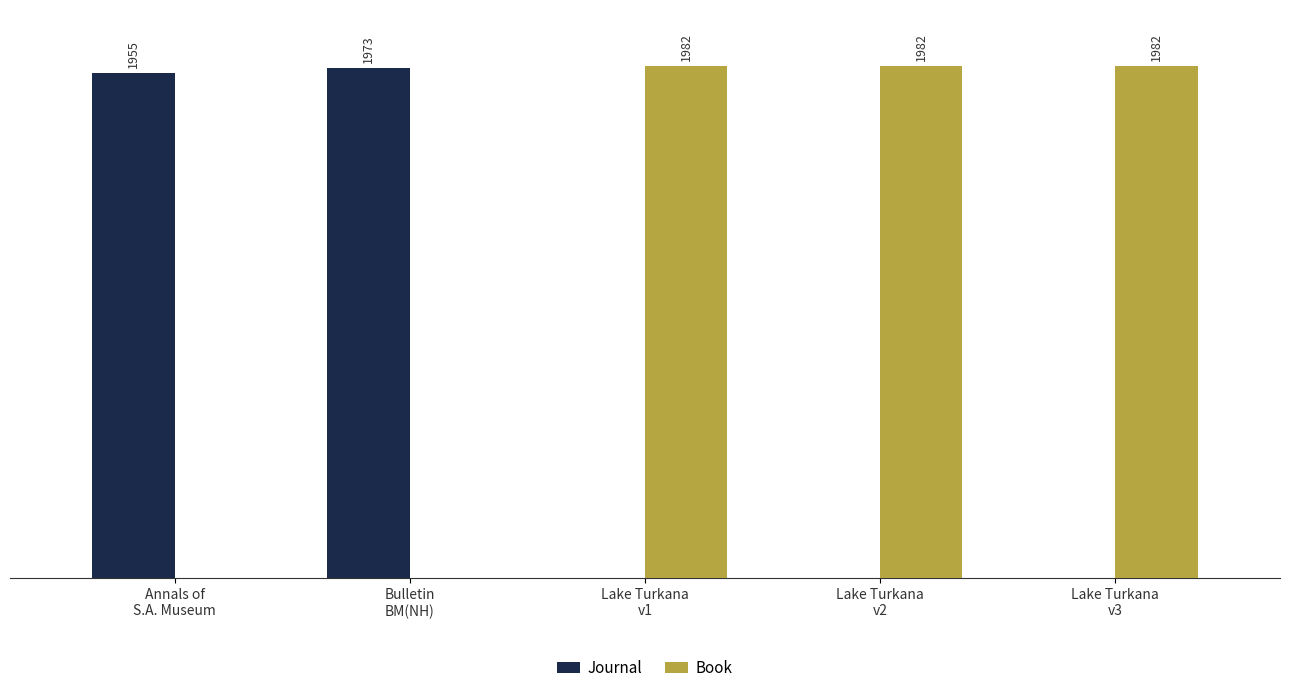

Which series has the largest total across all categories?

Book